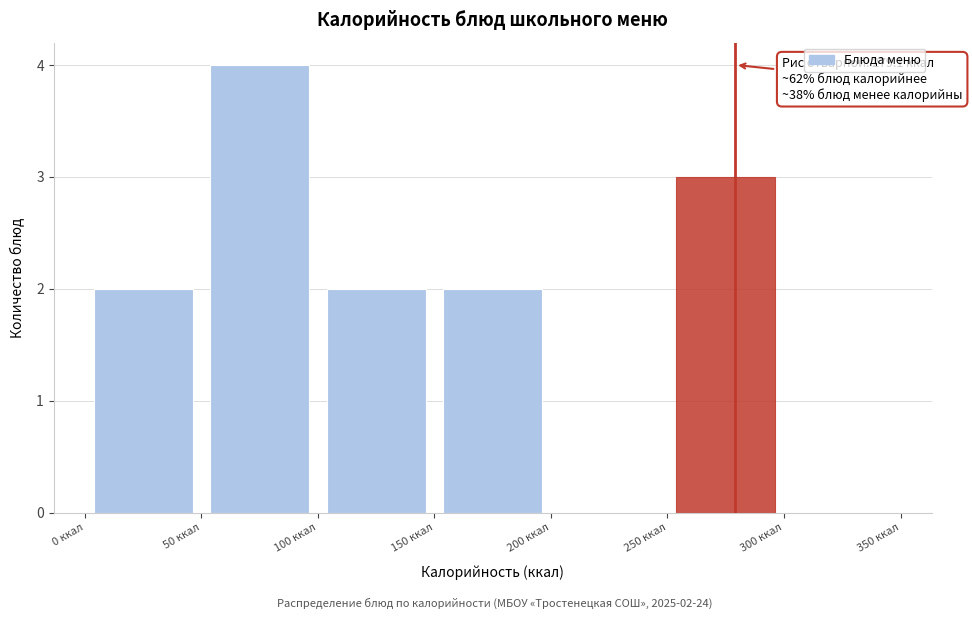

Which range on the x-axis has the tallest bar?

50 to 100